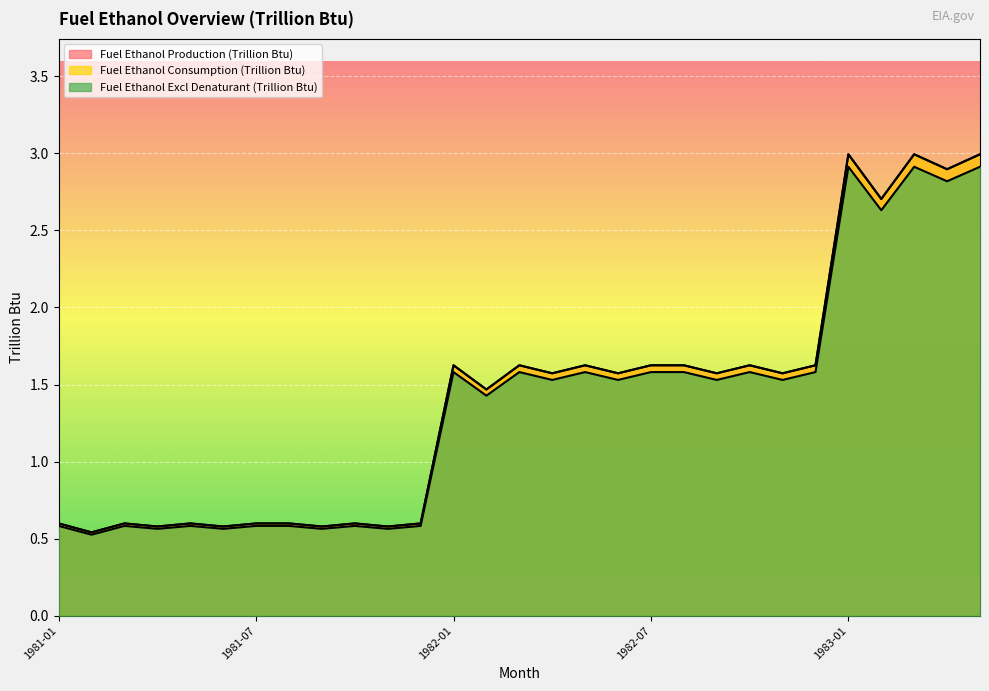

At how many categories does at least one series exceed 1?

17